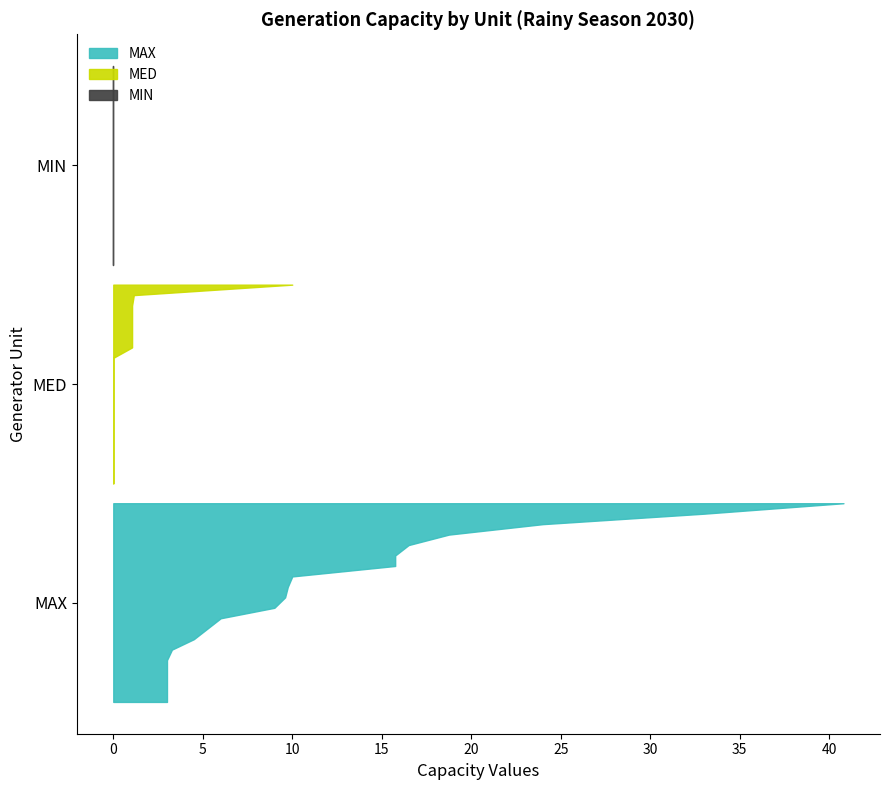

Reading left to right, transcribe all the data shown in this chart.

MAX: 16.5	15.8	6.0	9.0	5.2	18.8	15.8	9.8	4.5	24.0	40.8	33.0	9.6	3.0	3.0	10.0	3.0	3.3	3.0	3.0
MED: 0.0	0.0	0.0	0.0	0.0	0.0	0.0	0.0	0.0	0.0	0.0	0.0	0.0	1.1	1.1	10.0	1.1	1.1	1.1	1.1
MIN: 0.0	0.0	0.0	0.0	0.0	0.0	0.0	0.0	0.0	0.0	0.0	0.0	0.0	0.0	0.0	0.0	0.0	0.0	0.0	0.0